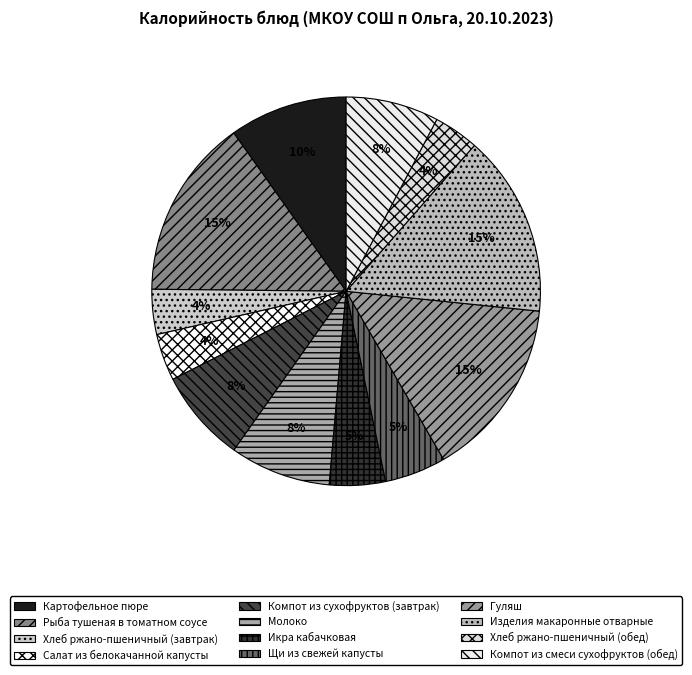

What is the change in value from Хлеб ржано-пшеничный (завтрак) to Компот из смеси сухофруктов (обед)?

+53